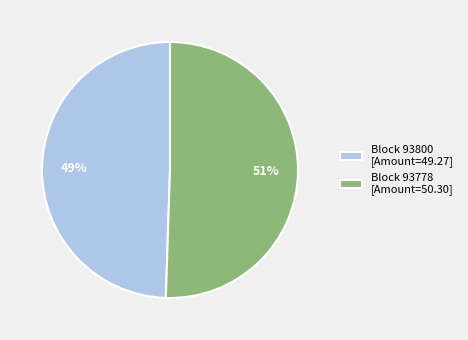

Does any single category account for the majority?

Yes